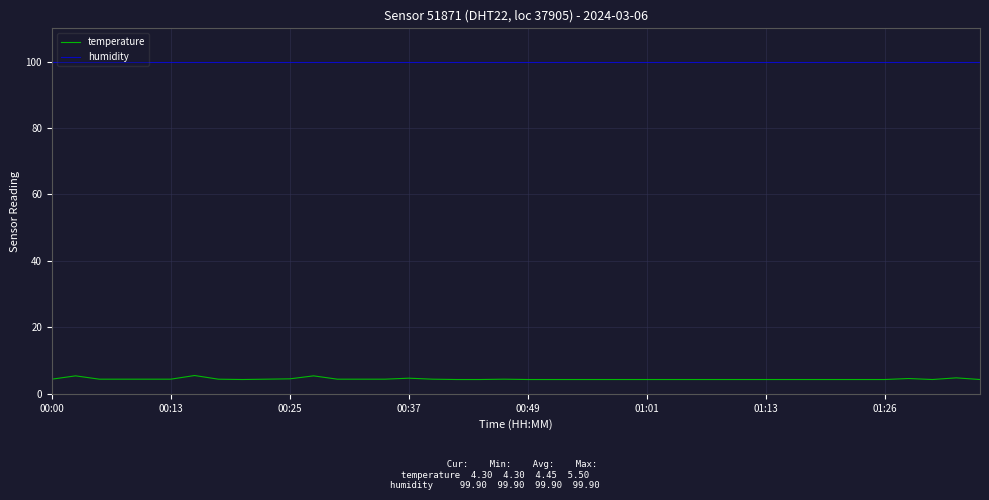

What are all the series names shown in the legend?

temperature, humidity